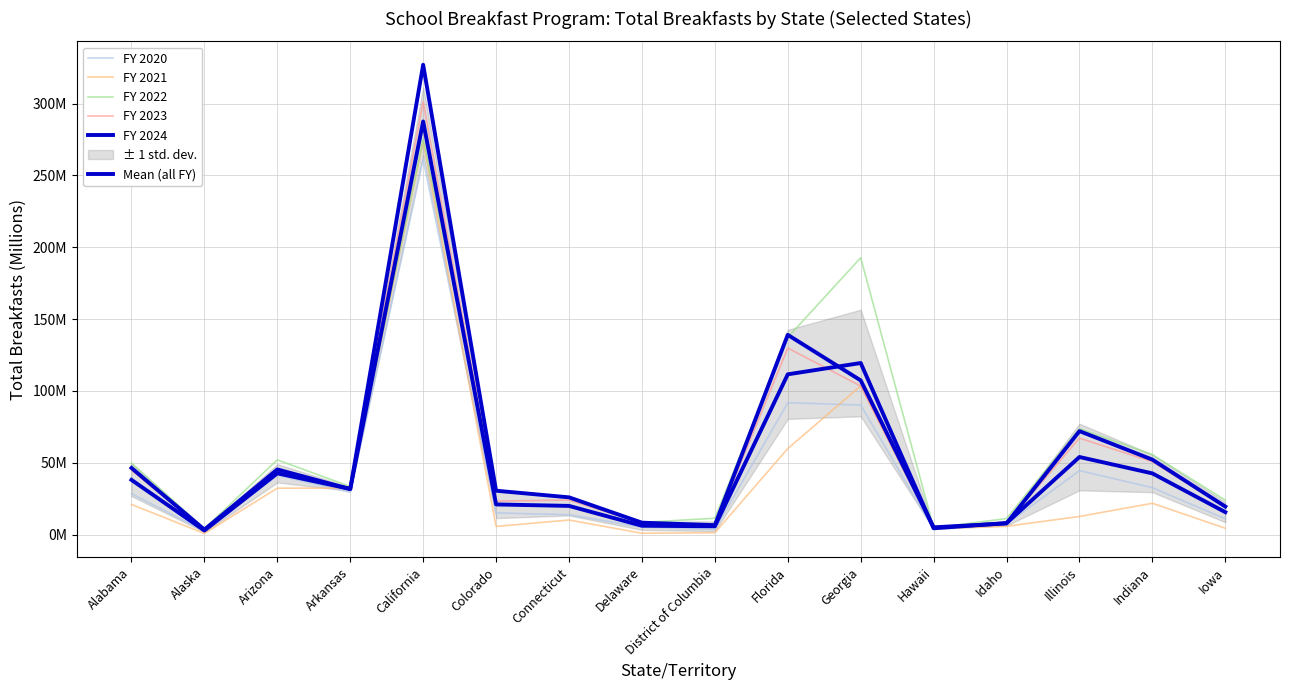

What is the value of the FY 2020 point at the 2nd from the left?

2.5